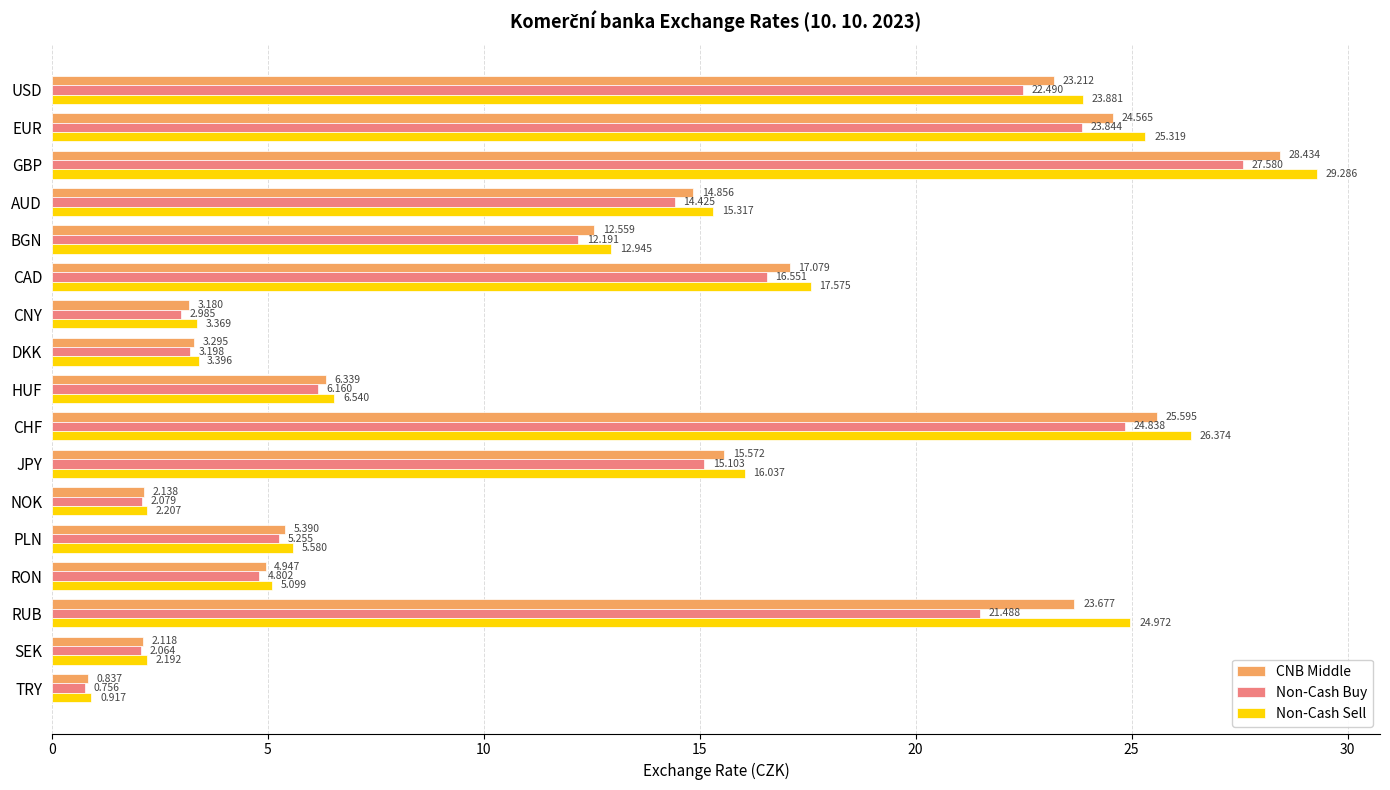

Which series has the largest range (max minus min)?

Non-Cash Sell